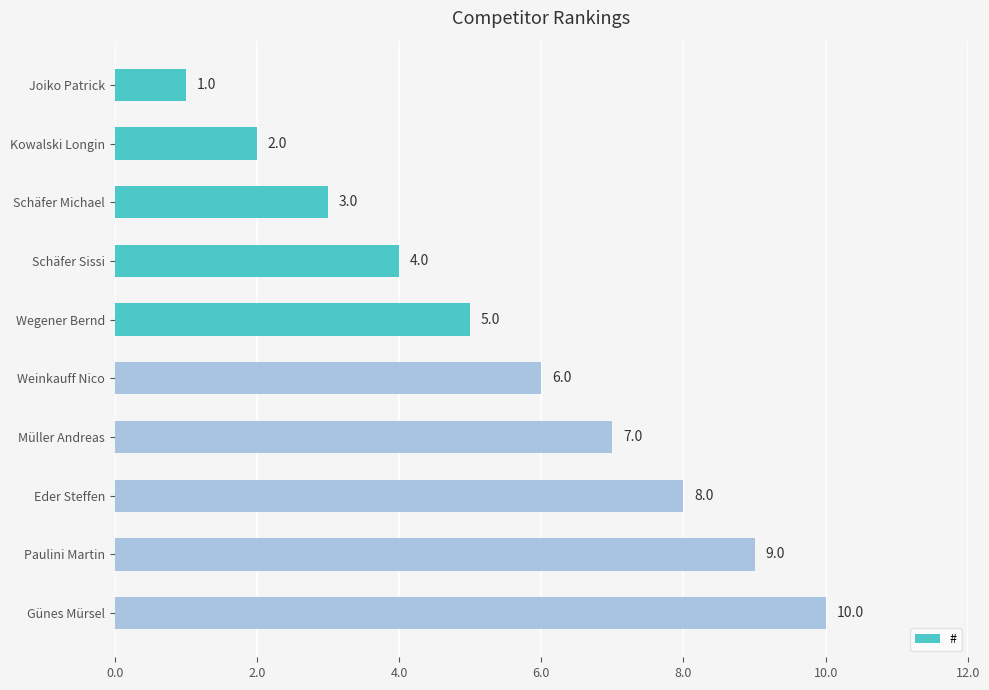

Between Müller Andreas and Kowalski Longin, which is larger?

Müller Andreas